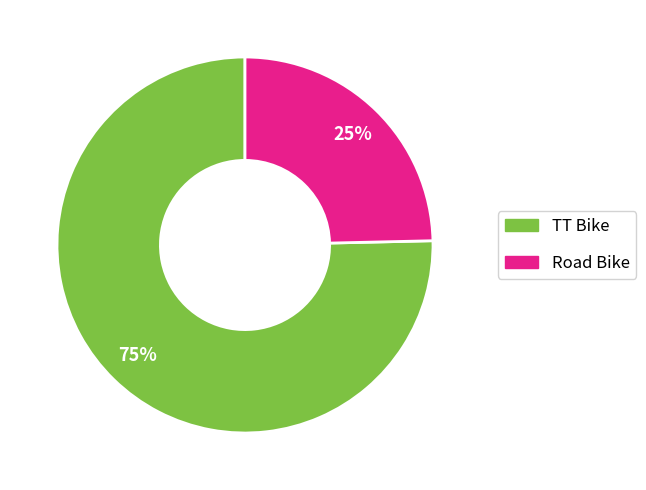

How many slices are in this pie chart?

2